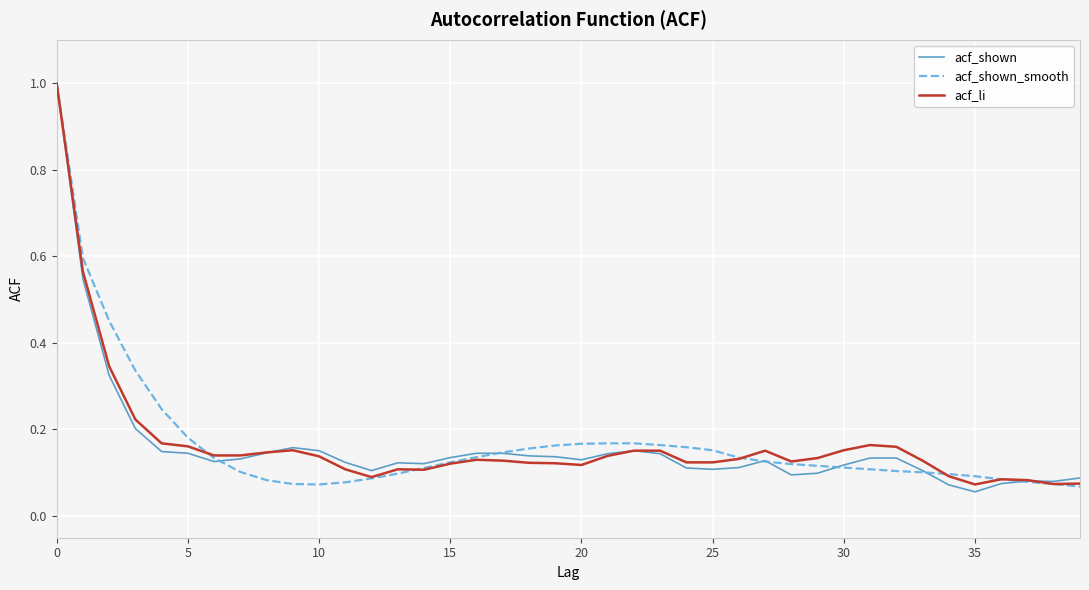

What is the maximum value for acf_shown_smooth?

1.0